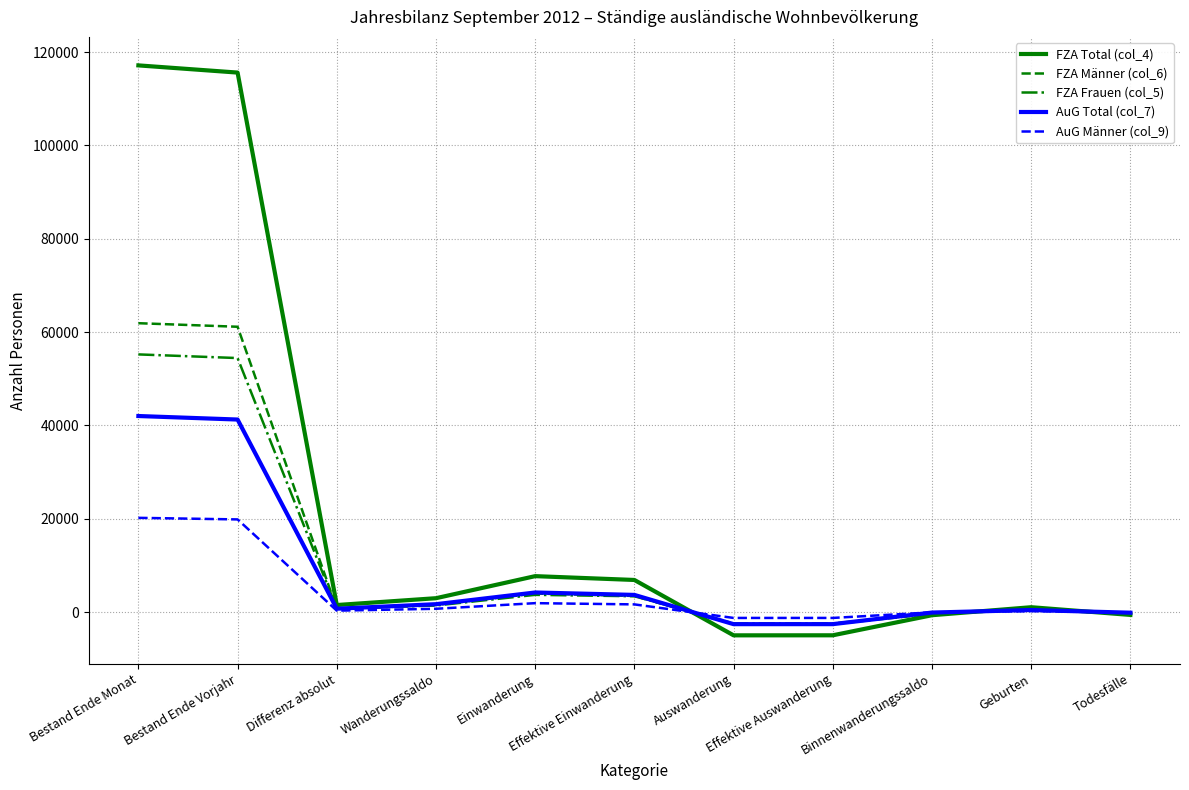

What is the smallest value displayed?

-4951